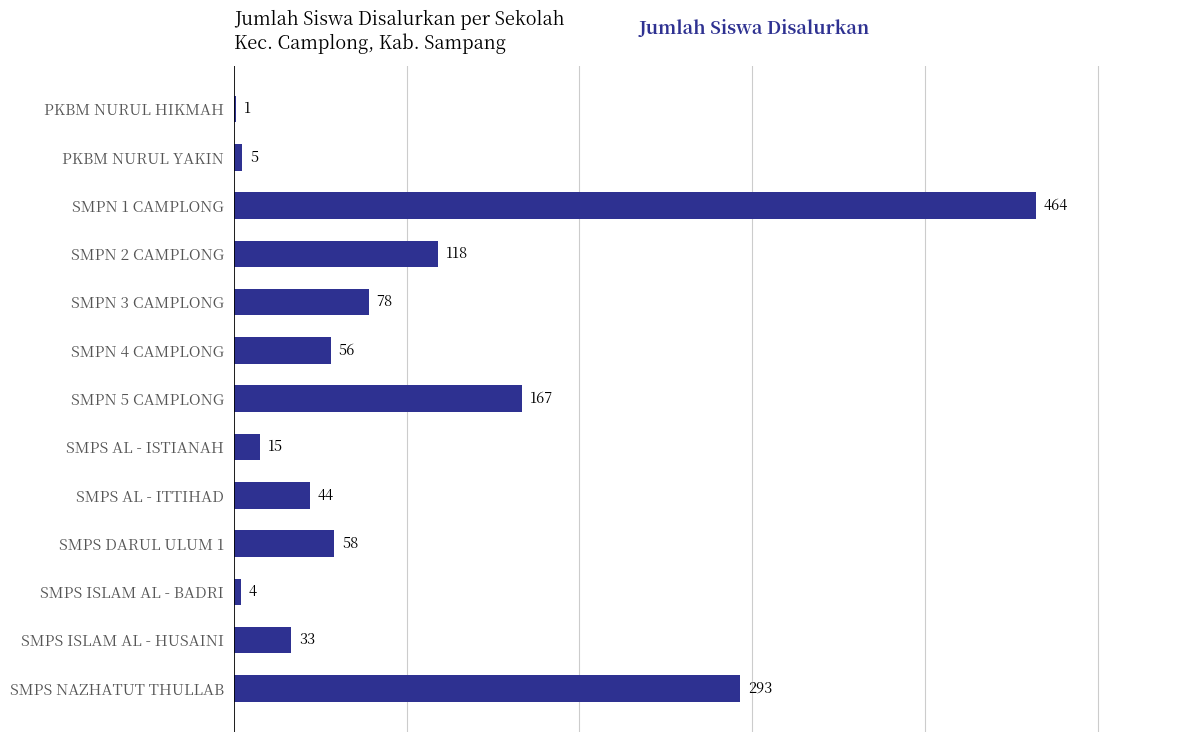

Reading top to bottom, extract all data points from this chart.

PKBM NURUL HIKMAH=1	PKBM NURUL YAKIN=5	SMPN 1 CAMPLONG=464	SMPN 2 CAMPLONG=118	SMPN 3 CAMPLONG=78	SMPN 4 CAMPLONG=56	SMPN 5 CAMPLONG=167	SMPS AL - ISTIANAH=15	SMPS AL - ITTIHAD=44	SMPS DARUL ULUM 1=58	SMPS ISLAM AL - BADRI=4	SMPS ISLAM AL - HUSAINI=33	SMPS NAZHATUT THULLAB=293